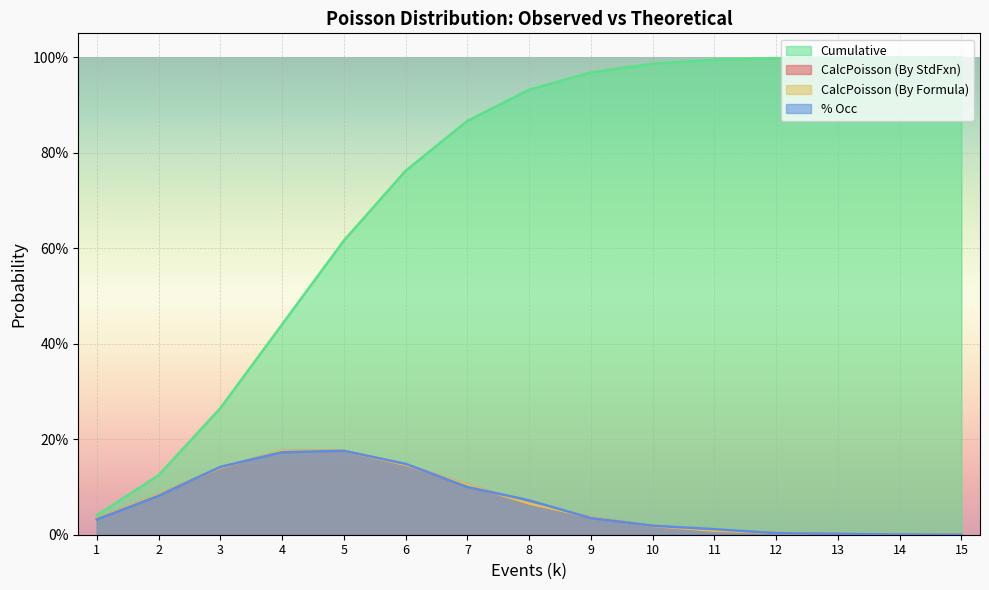

What are all the series names shown in the legend?

CalcPoisson (By StdFxn), % Occ, Cumulative, CalcPoisson (By Formula)